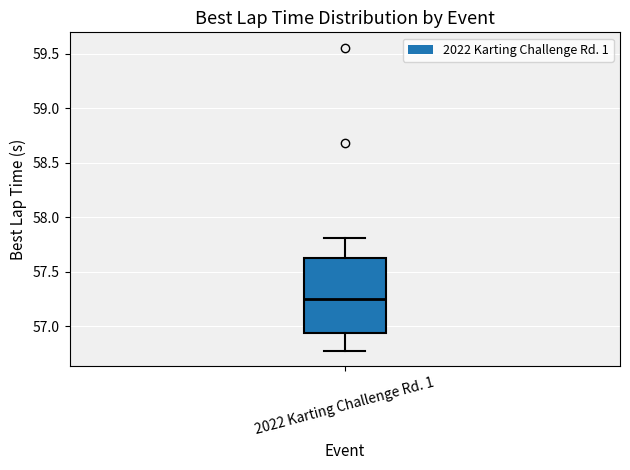

Transcribe this box plot: give where the median line is, the range the box spans, and where the two whiskers end, as read against the y-axis. The values are not printed on the chart, so give them approximately, as read against the axis.

median 57.25, box 56.95 to 57.65, whiskers 56.75 to 57.80